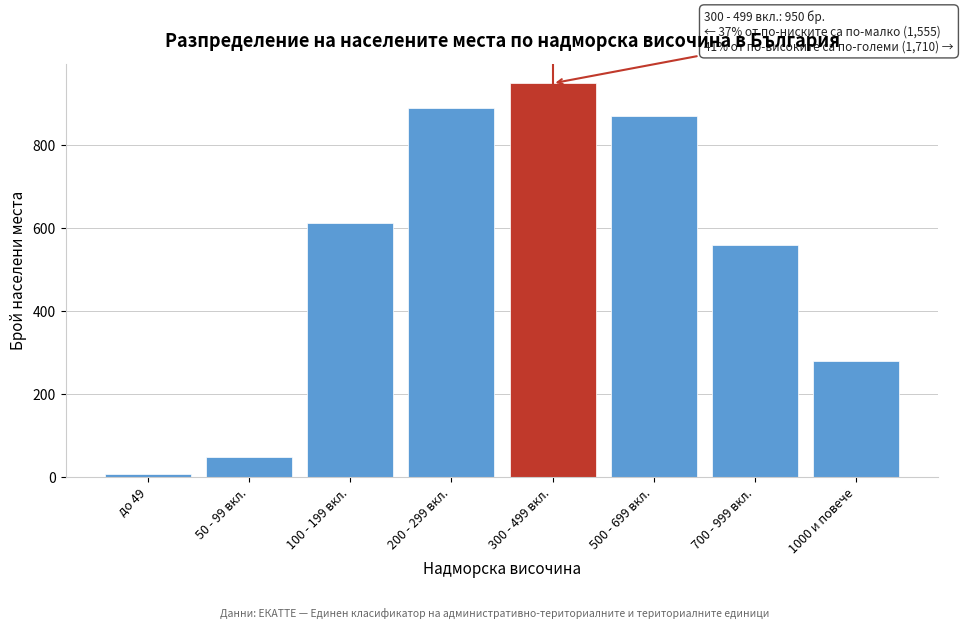

Reading right to left, extract all data points from this chart.

280	560	870	950	890	612	48	5